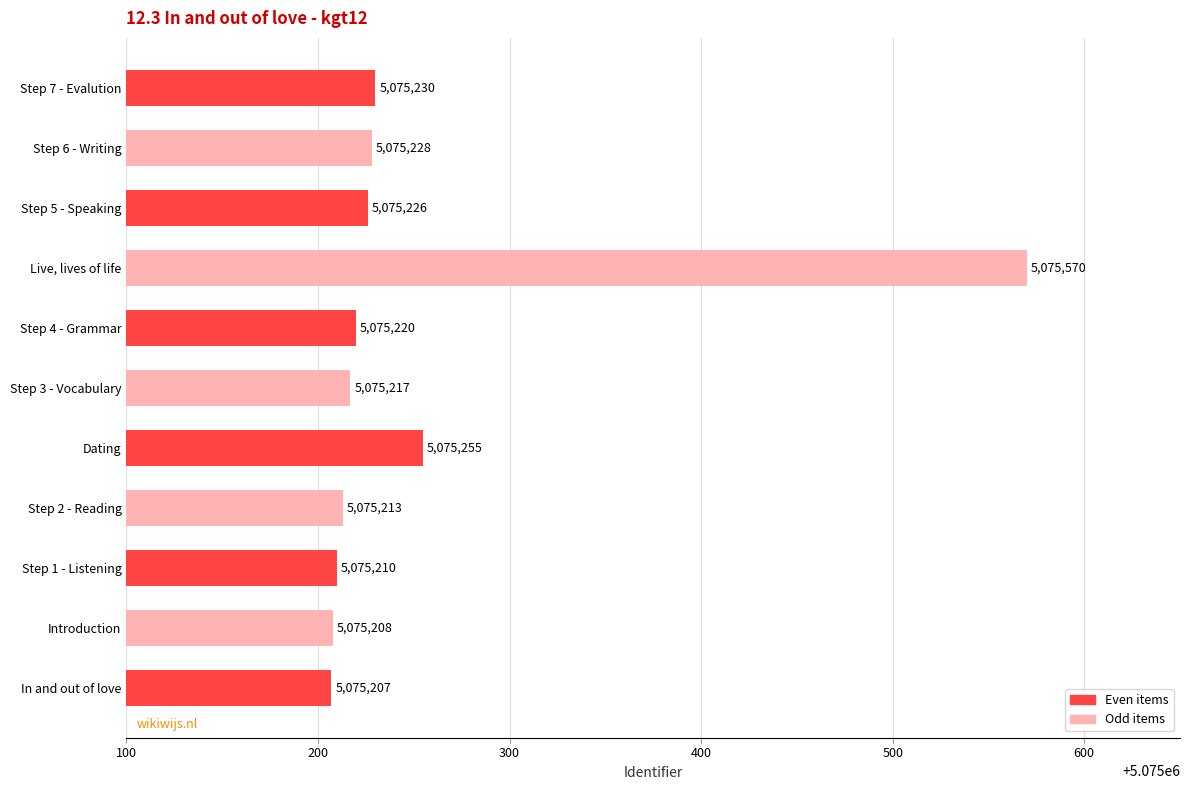

What is the minimum value shown in the chart?

5075207